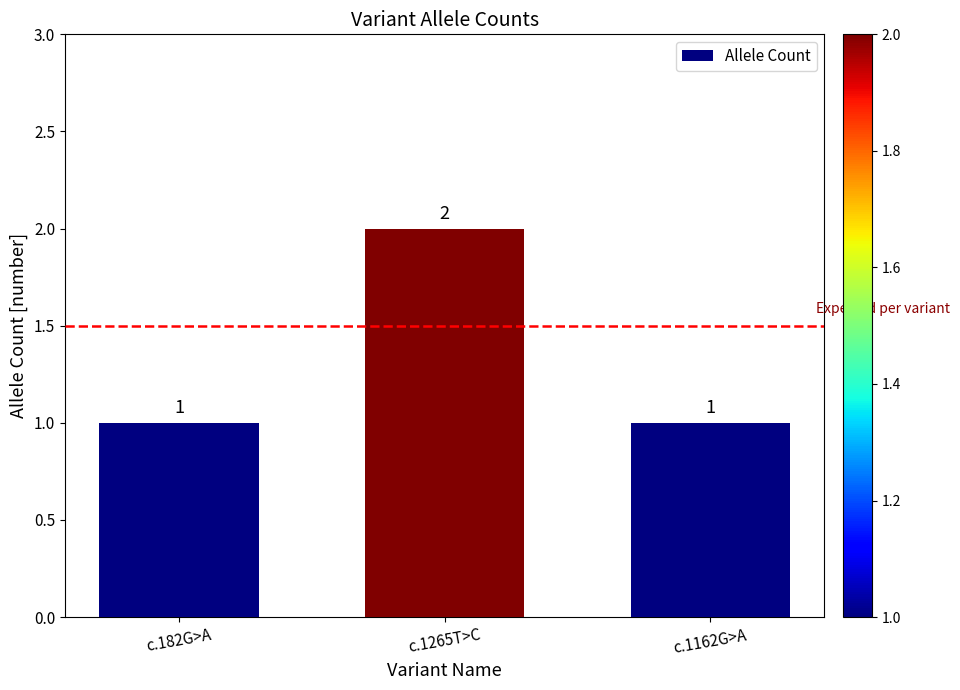

Reading left to right, extract all data points from this chart.

1	2	1